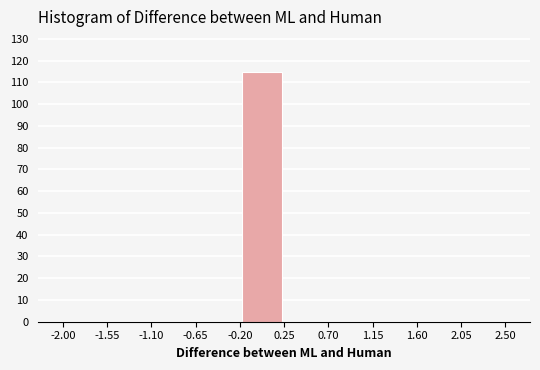

Reading left to right, transcribe this chart: for each bar, give the range it covers on the x-axis and its height. The values are not printed on the chart, so give them approximately, as read against the axis.

-2.00 to -1.55: 0
-1.55 to -1.10: 0
-1.10 to -0.65: 0
-0.65 to -0.20: 0
-0.20 to 0.25: 115
0.25 to 0.70: 0
0.70 to 1.15: 0
1.15 to 1.60: 0
1.60 to 2.05: 0
2.05 to 2.50: 0